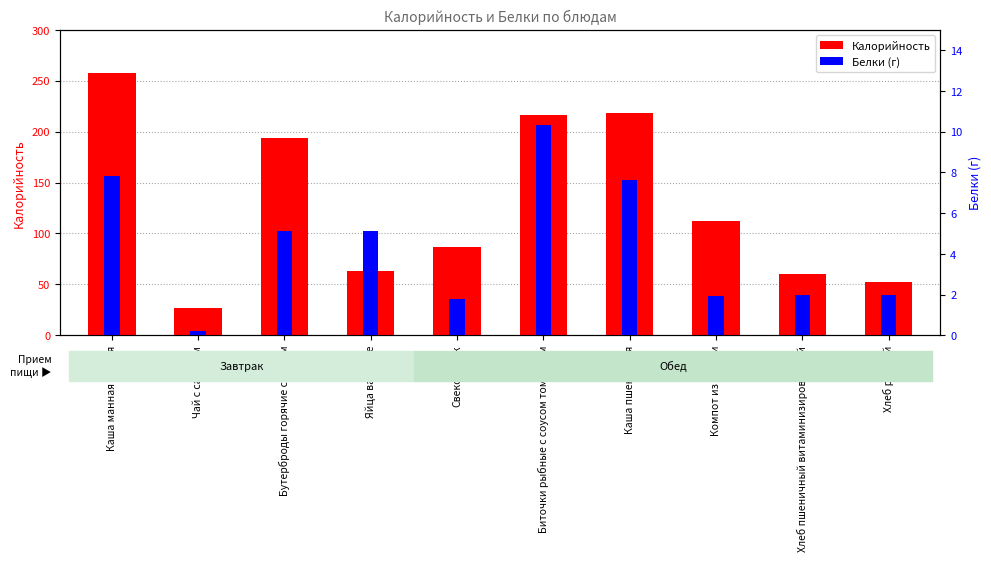

At which category is the sum across all series the highest?

Каша манная вязкая